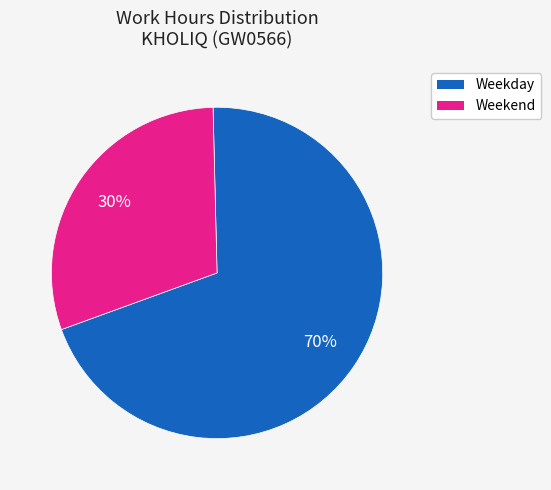

To the nearest percent, what is the average slice percentage?

50%